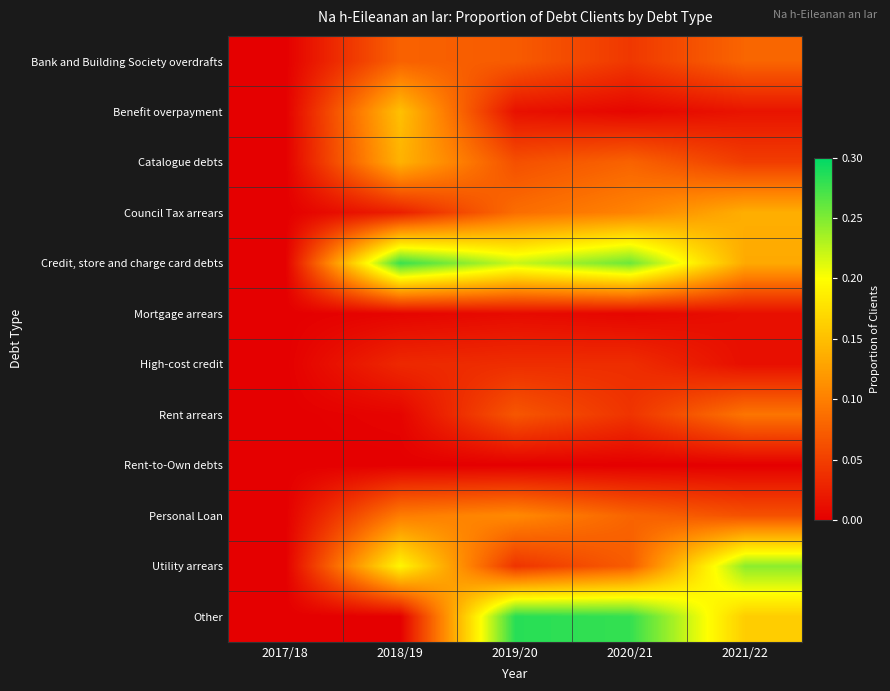

List the series in order of their peak value, highest first.

Other, Credit, store and charge card debts, Utility arrears, Benefit overpayment, Catalogue debts, Council Tax arrears, Personal Loan, Rent arrears, Bank and Building Society overdrafts, High-cost credit, Mortgage arrears, Rent-to-Own debts